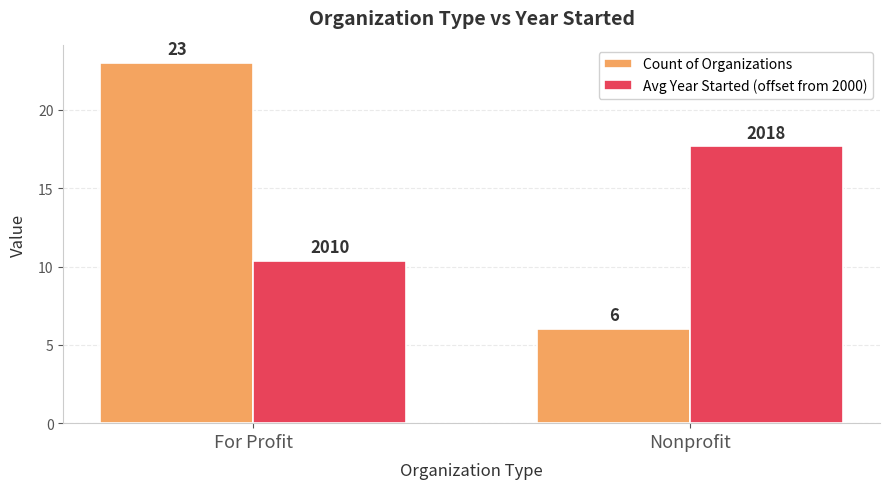

Which series has the largest range (max minus min)?

Count of Organizations